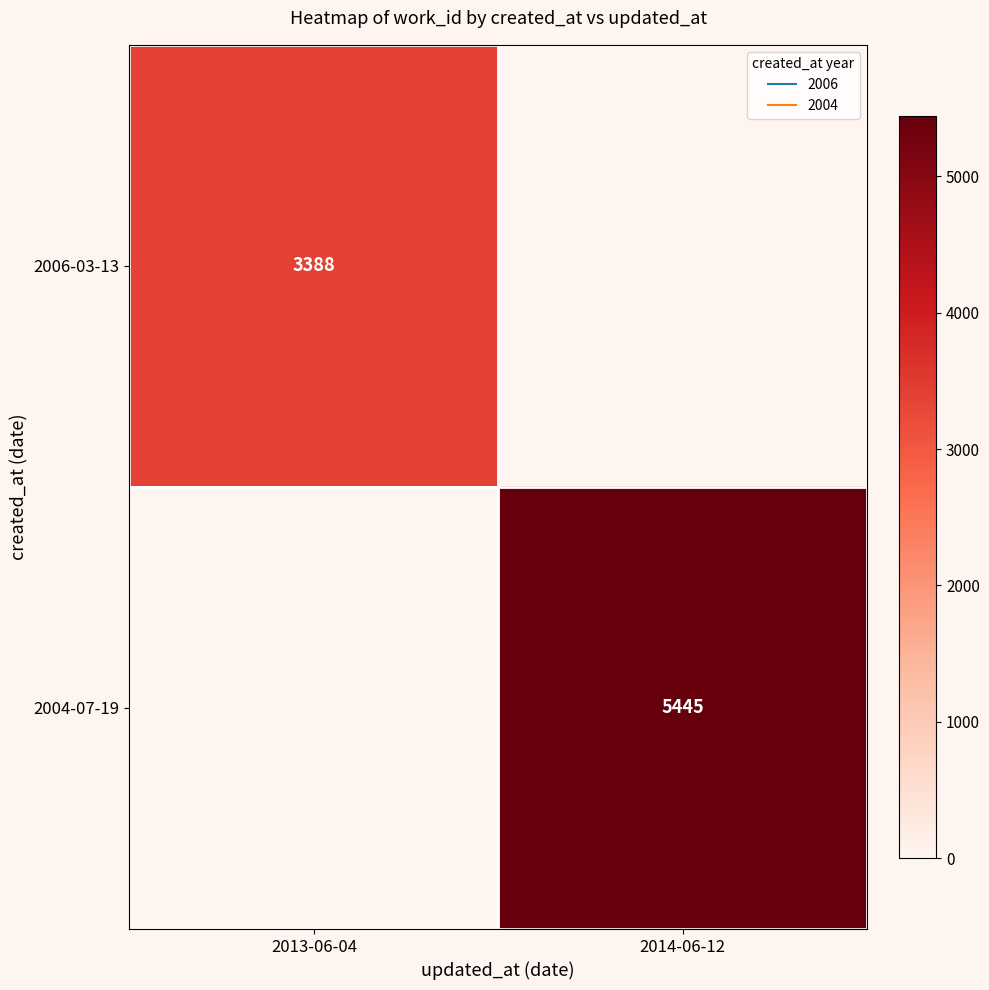

Which has a higher value, 2014-06-12 or 2013-06-04?

2013-06-04